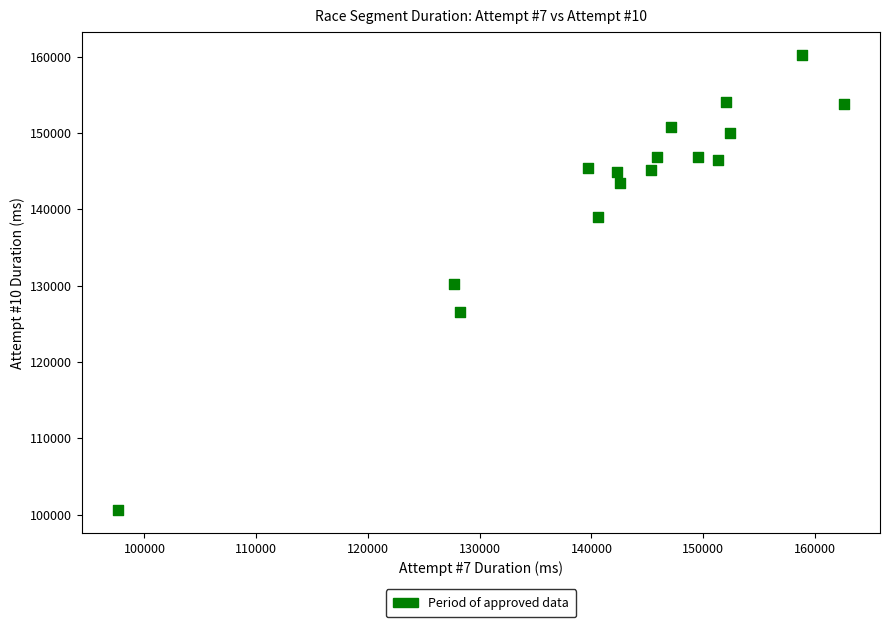

What is the range of Y values (max minus min)?

59699